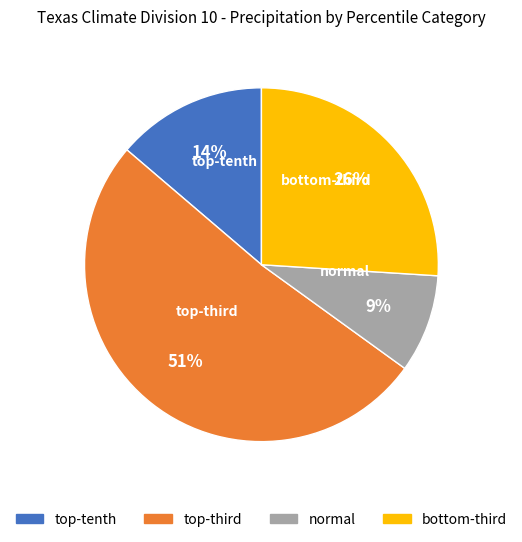

To the nearest percent, what is the difference between the largest and smallest slice percentages?

42%